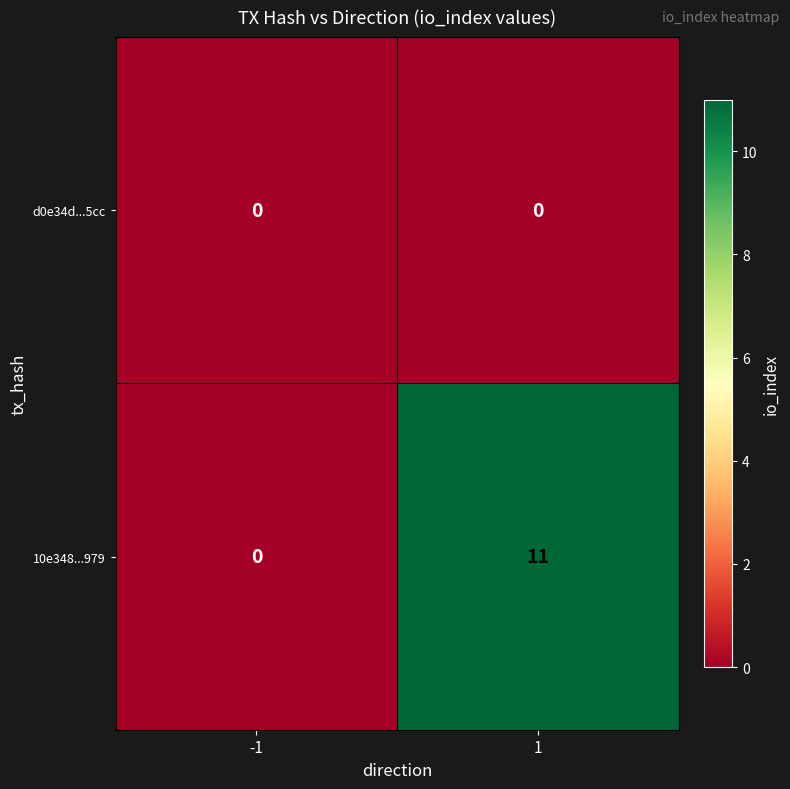

The value of d0e34d...5cc at -1 is 0. True or false?

True